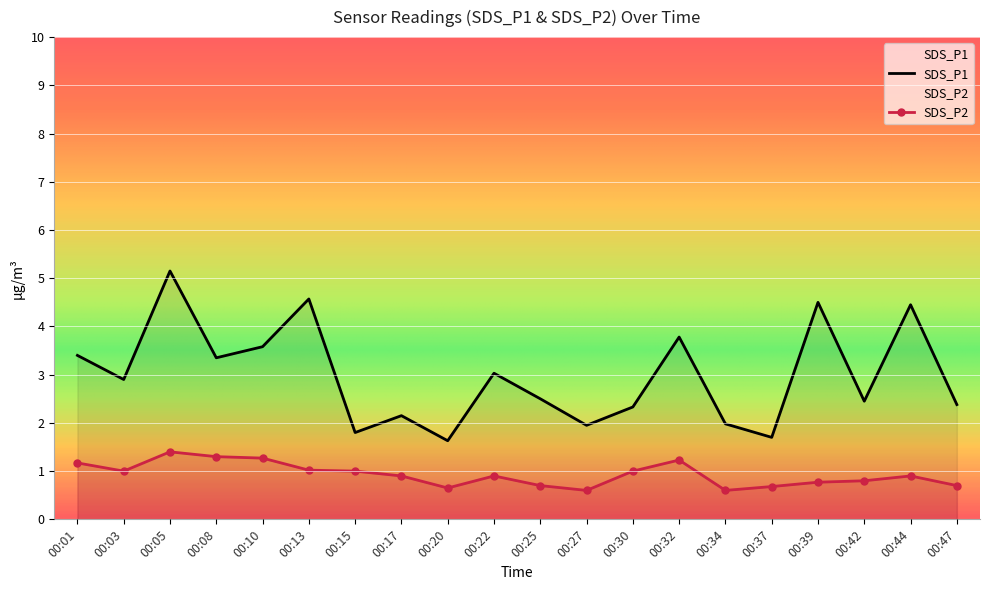

True or false: SDS_P1 and SDS_P2 intersect in this chart.

False